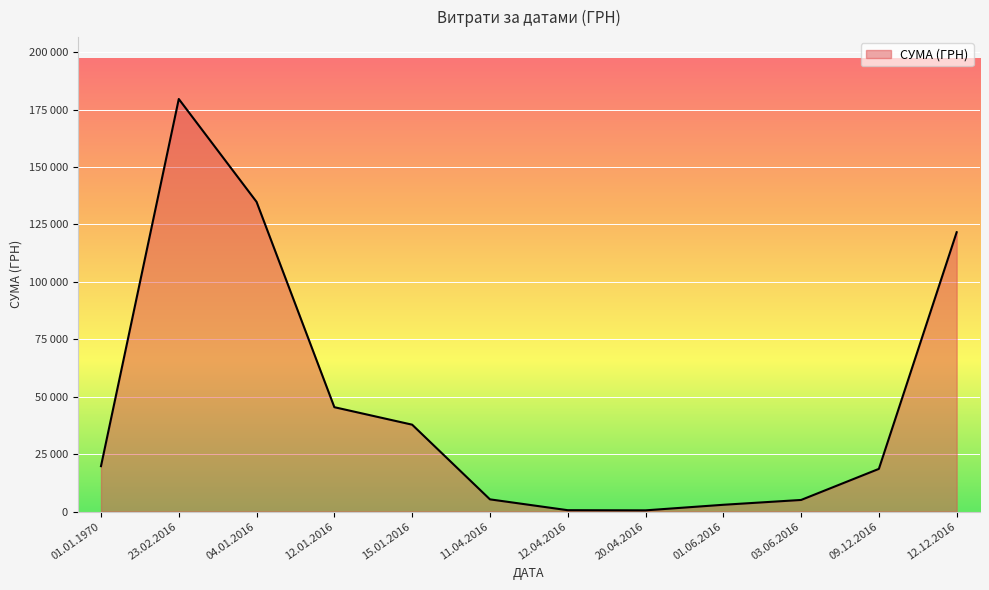

How many interior local valleys (lower than both neighbors) does the data have?

1